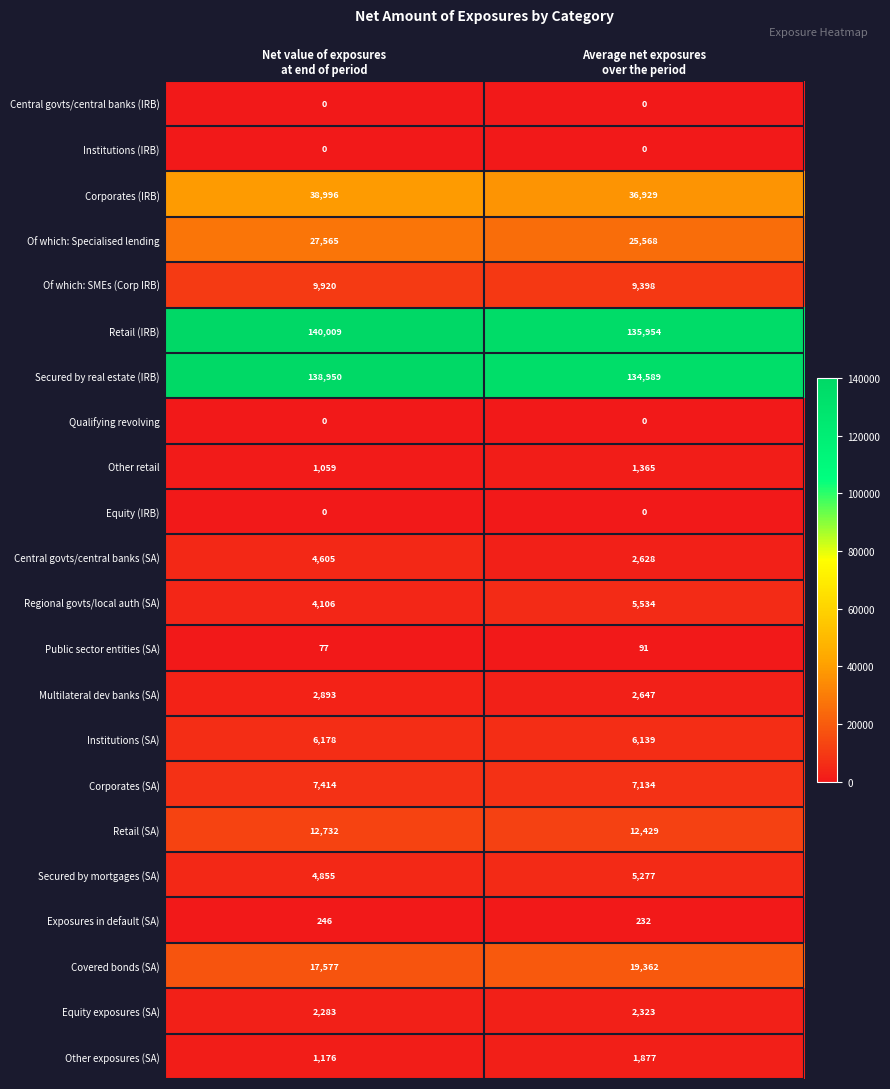

Which series has the largest range (max minus min)?

Secured by real estate (IRB)